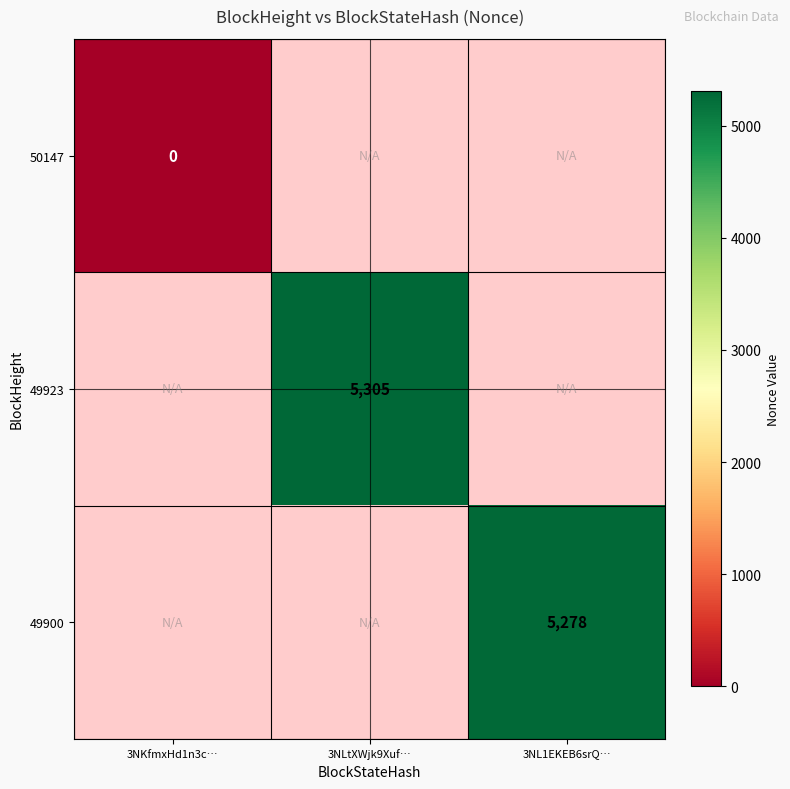

The value of 49900 at 3NL1EKEB6srQ… is 5278. True or false?

True